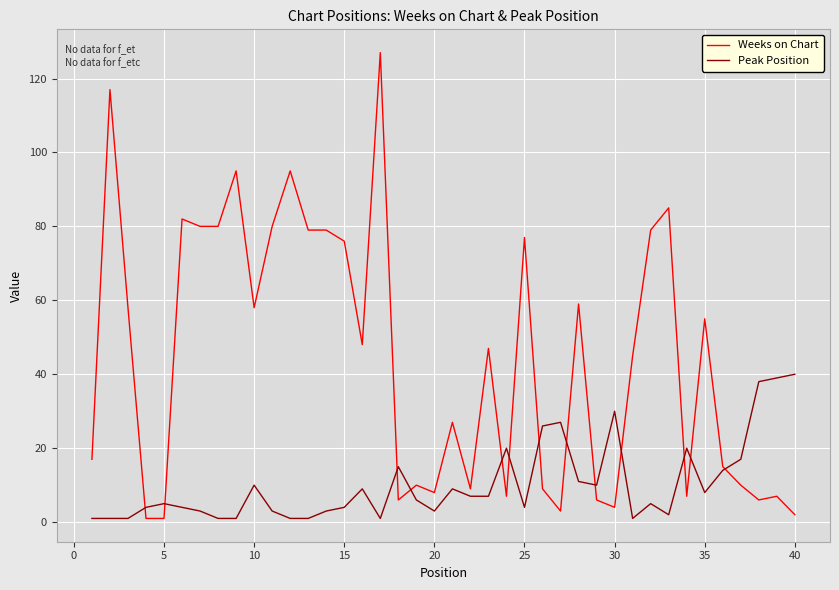

How many times do Weeks on Chart and Peak Position cross each other?

13